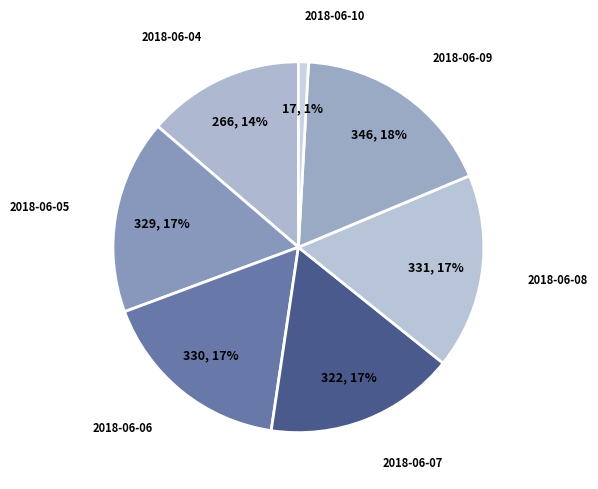

To the nearest percent, what is the difference between the 2018-06-06 and 2018-06-09 slice percentages?

1%